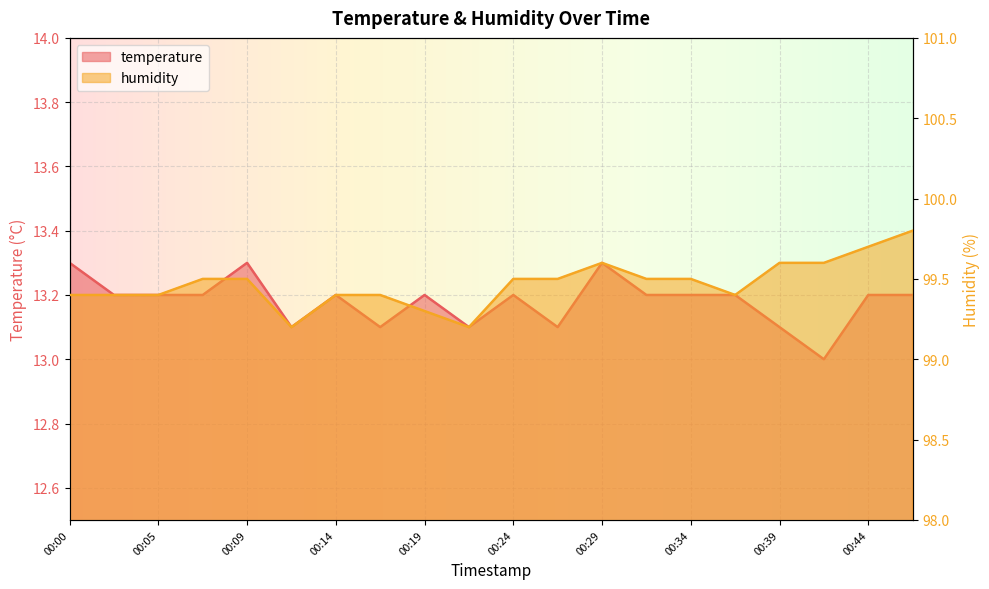

What is the greatest value displayed?

99.8